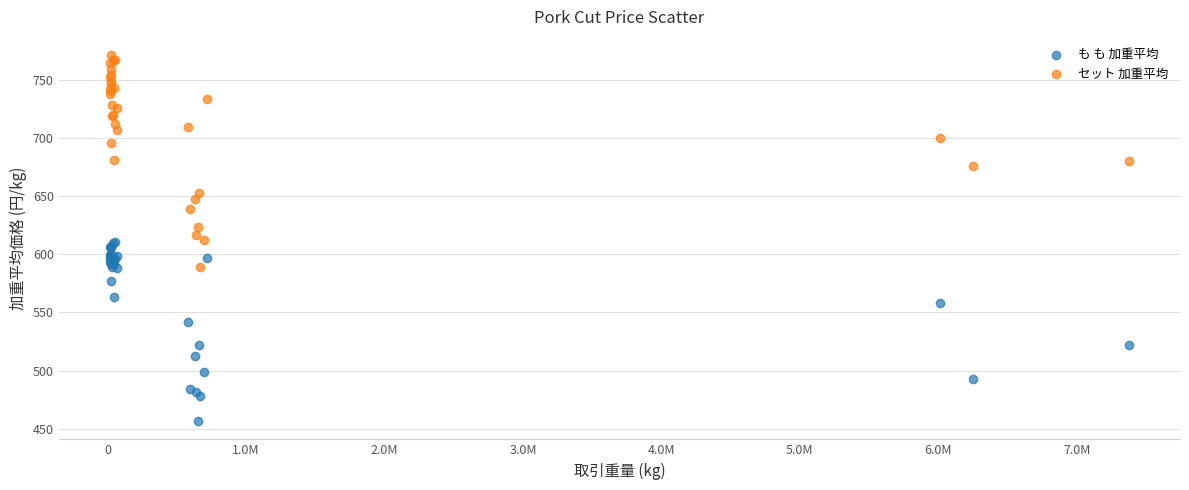

Which series reaches the maximum Y coordinate?

セット 加重平均